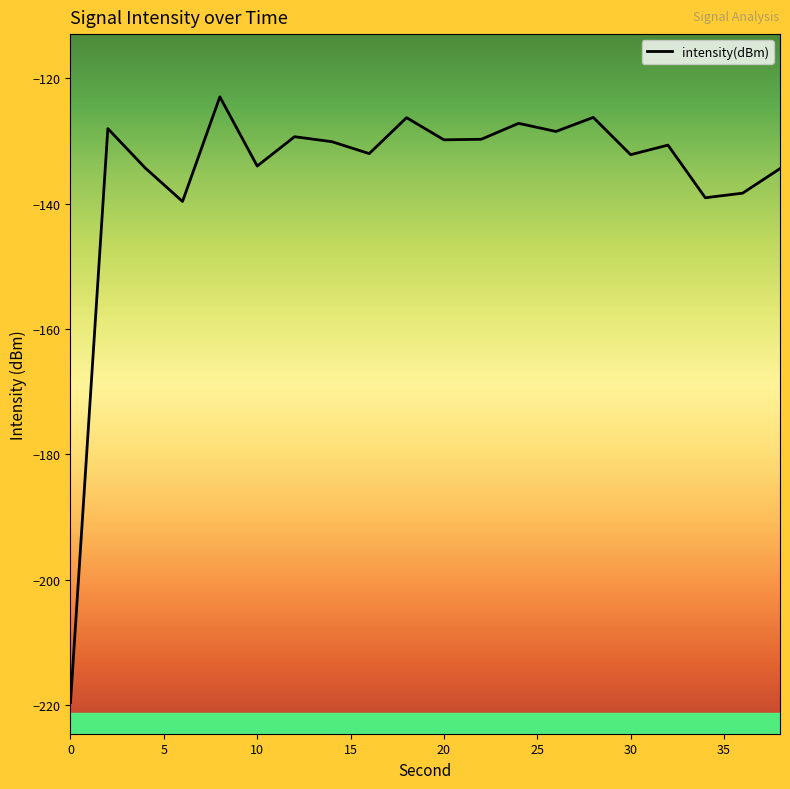

What is the difference between the maximum and minimum values?

96.5